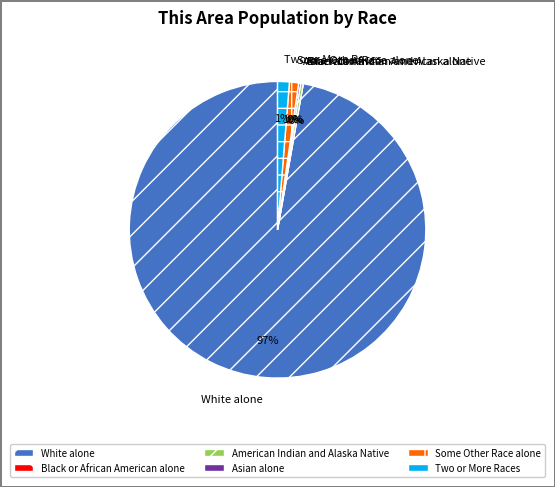

Is it true that Some Other Race alone is 11% of the pie?

False